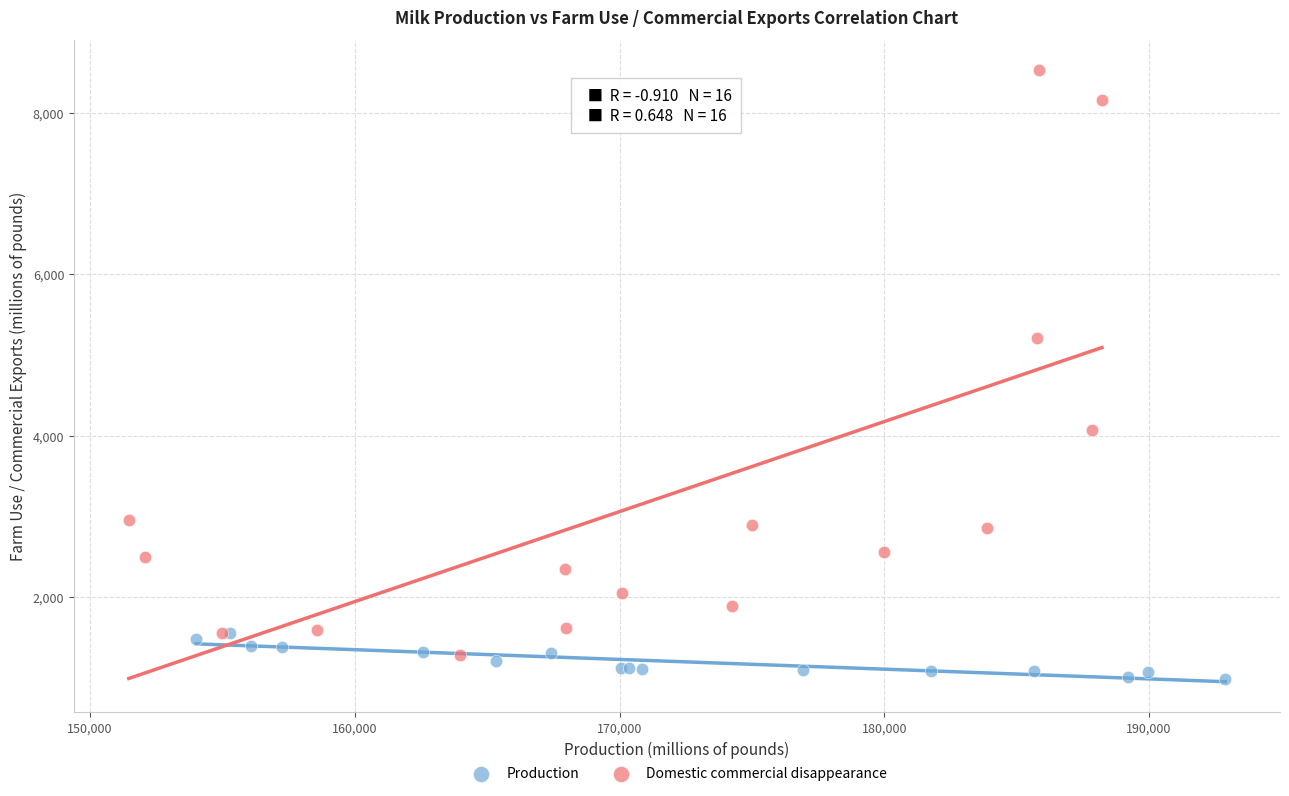

Which series contains the lowest Y value?

Production